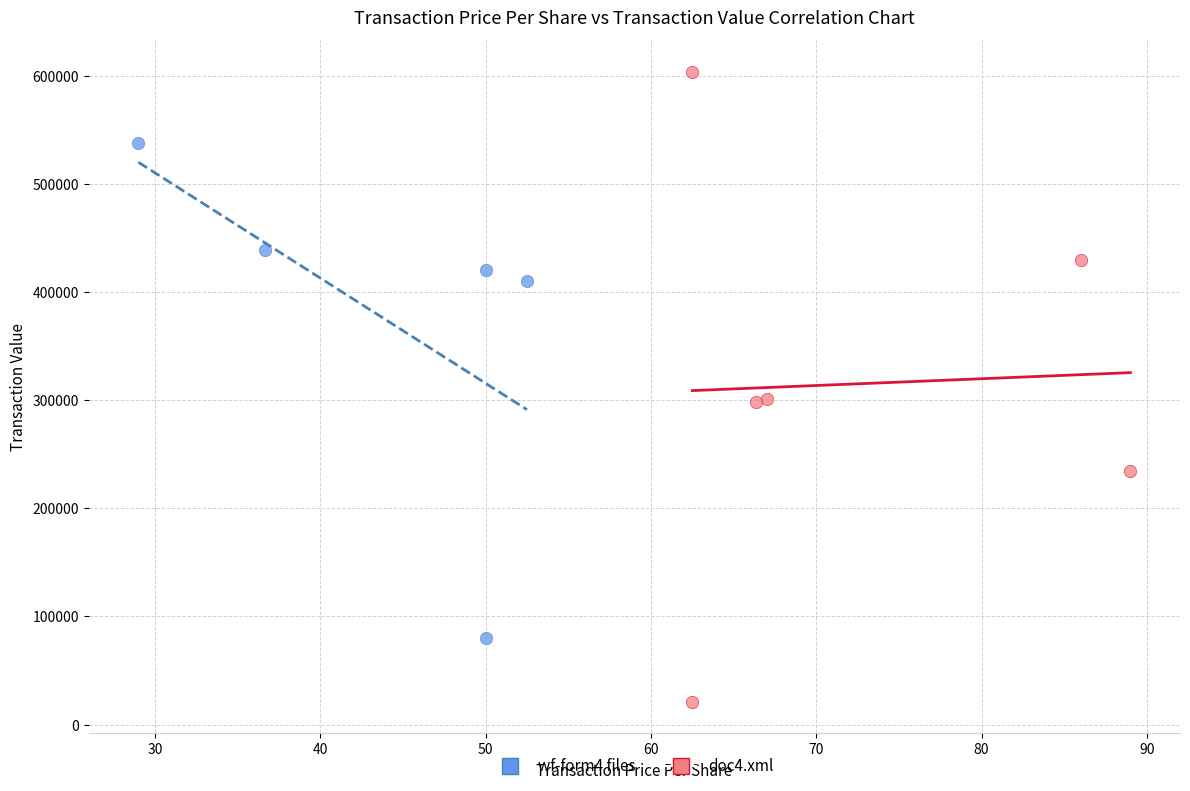

Which series has the widest spread of Y values?

doc4.xml